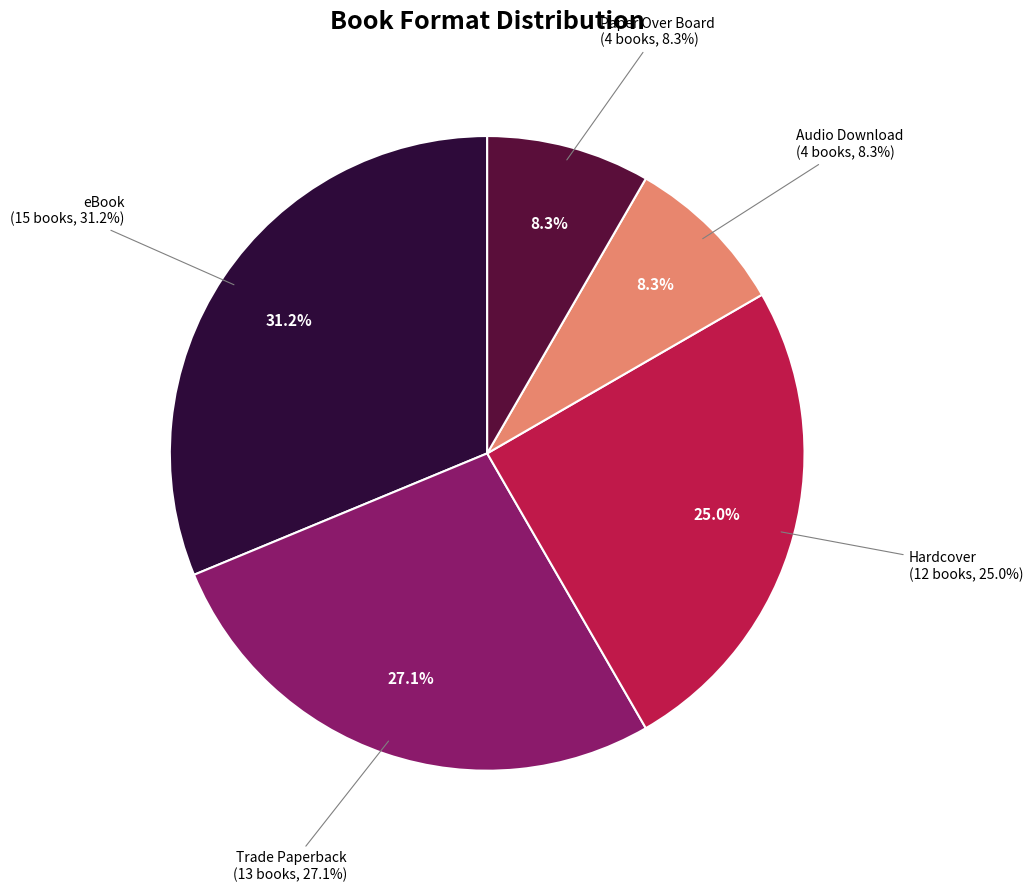

True or false: Trade Paperback accounts for 1% of the total.

False